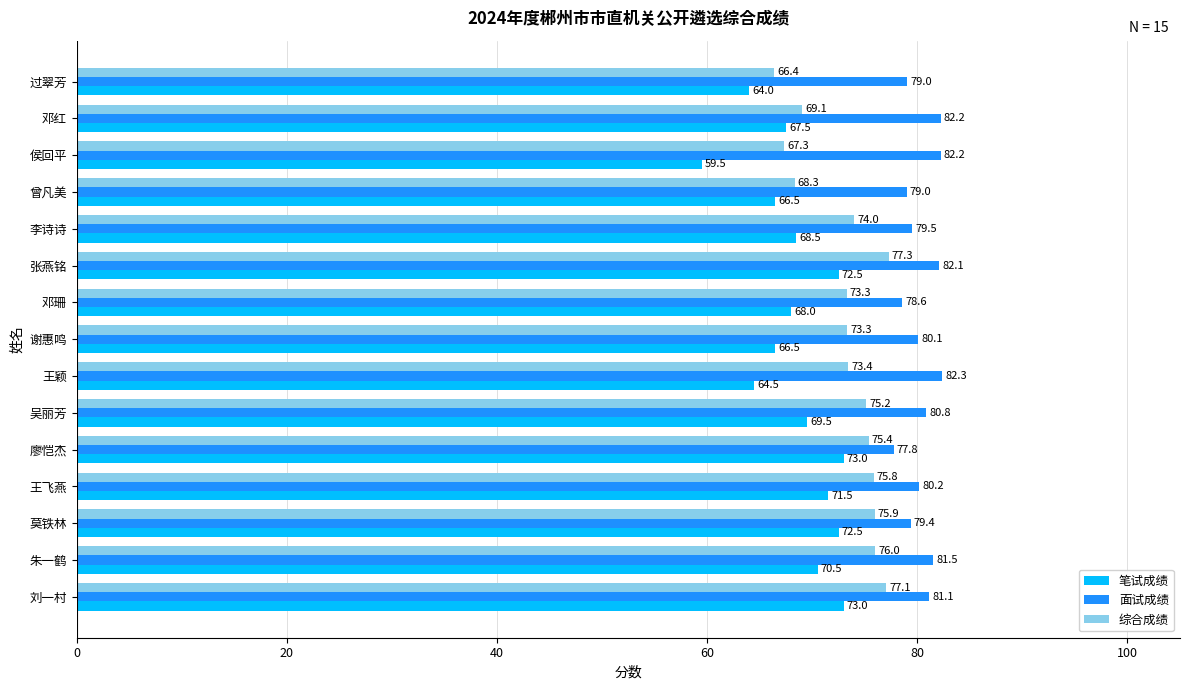

How many values in the 面试成绩 series are below 80?

6